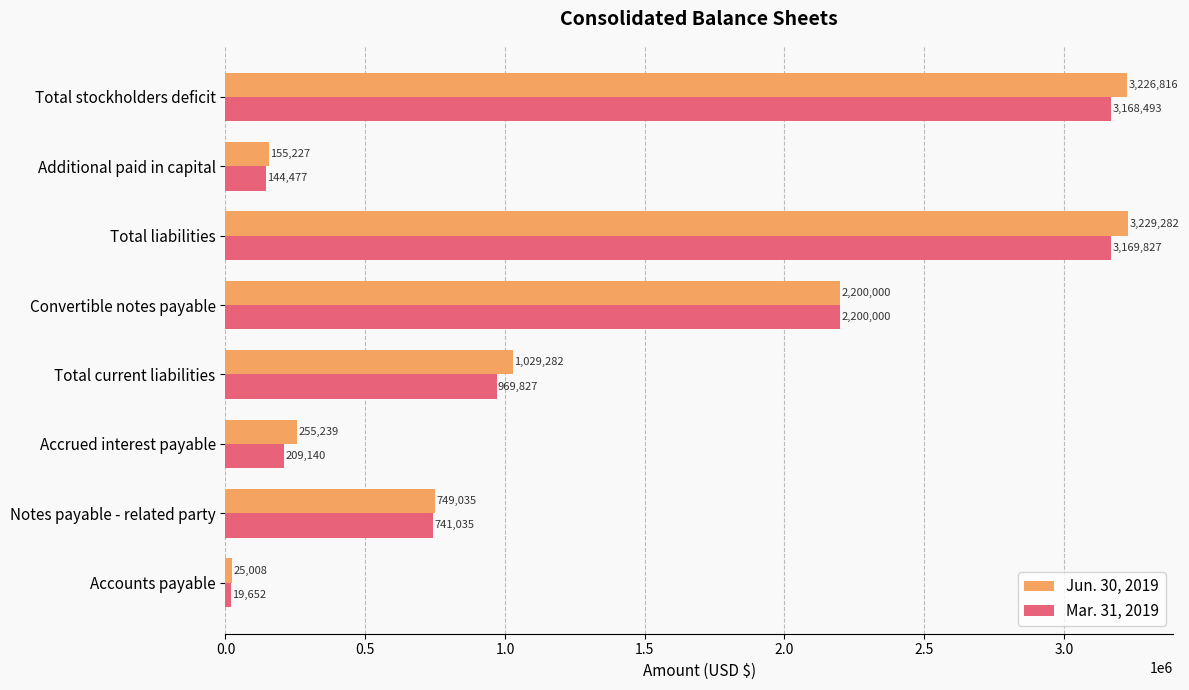

List the labels in order of Jun. 30, 2019 value, smallest first.

Accounts payable, Additional paid in capital, Accrued interest payable, Notes payable - related party, Total current liabilities, Convertible notes payable, Total stockholders deficit, Total liabilities